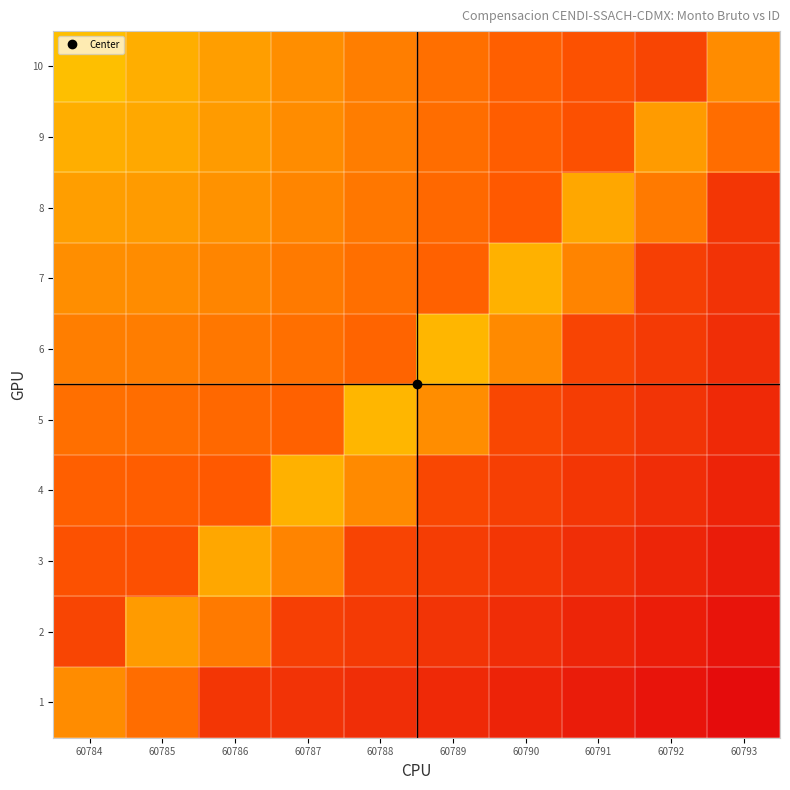

Count the number of categories in the chart.

10